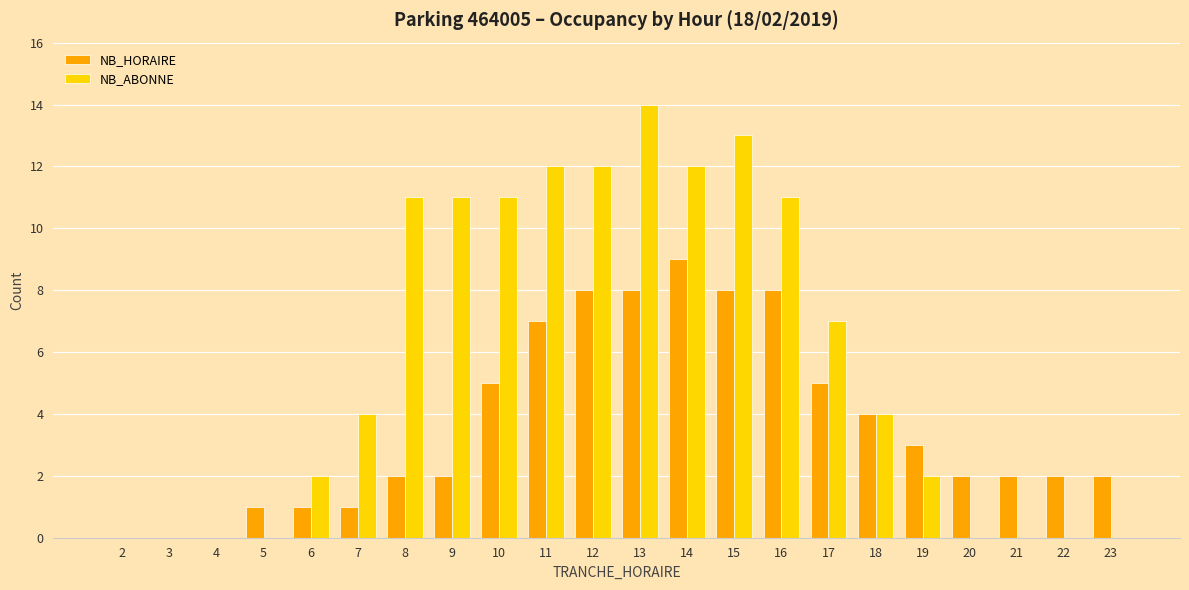

At which label is NB_HORAIRE closest to 4?

18